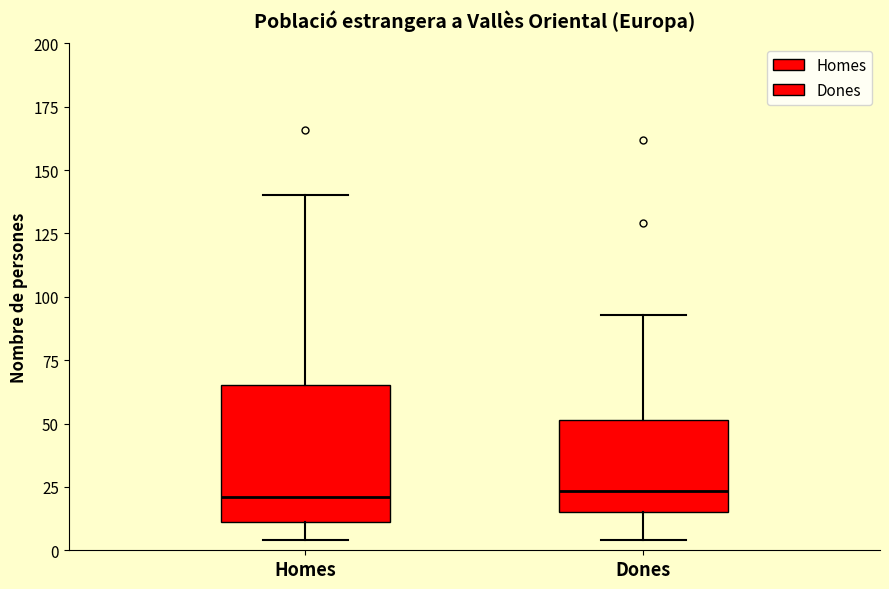

Reading left to right, read every box against the y-axis: the position of its median line, the range the box covers, and the ends of its whiskers. The values are not printed on the chart, so give them approximately, as read against the axis.

Homes: median 20, box 10 to 65, whiskers 5 to 140
Dones: median 25, box 15 to 50, whiskers 5 to 95